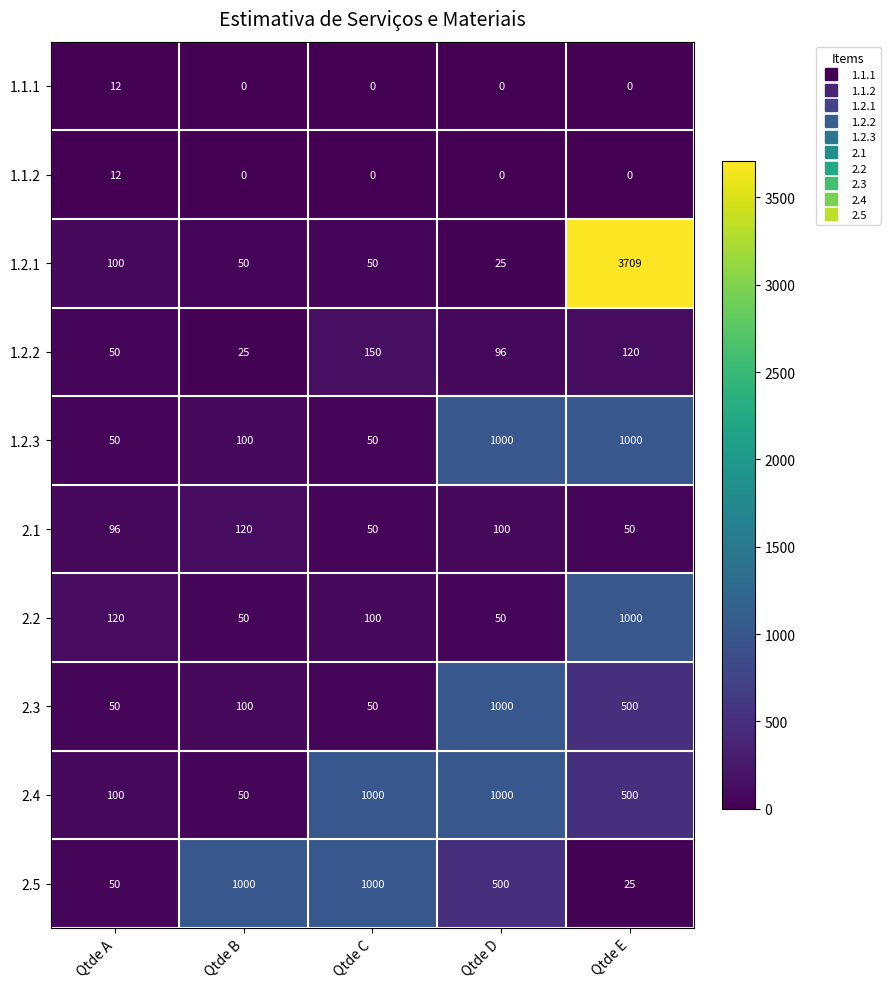

Which series has the widest spread of values?

1.2.1